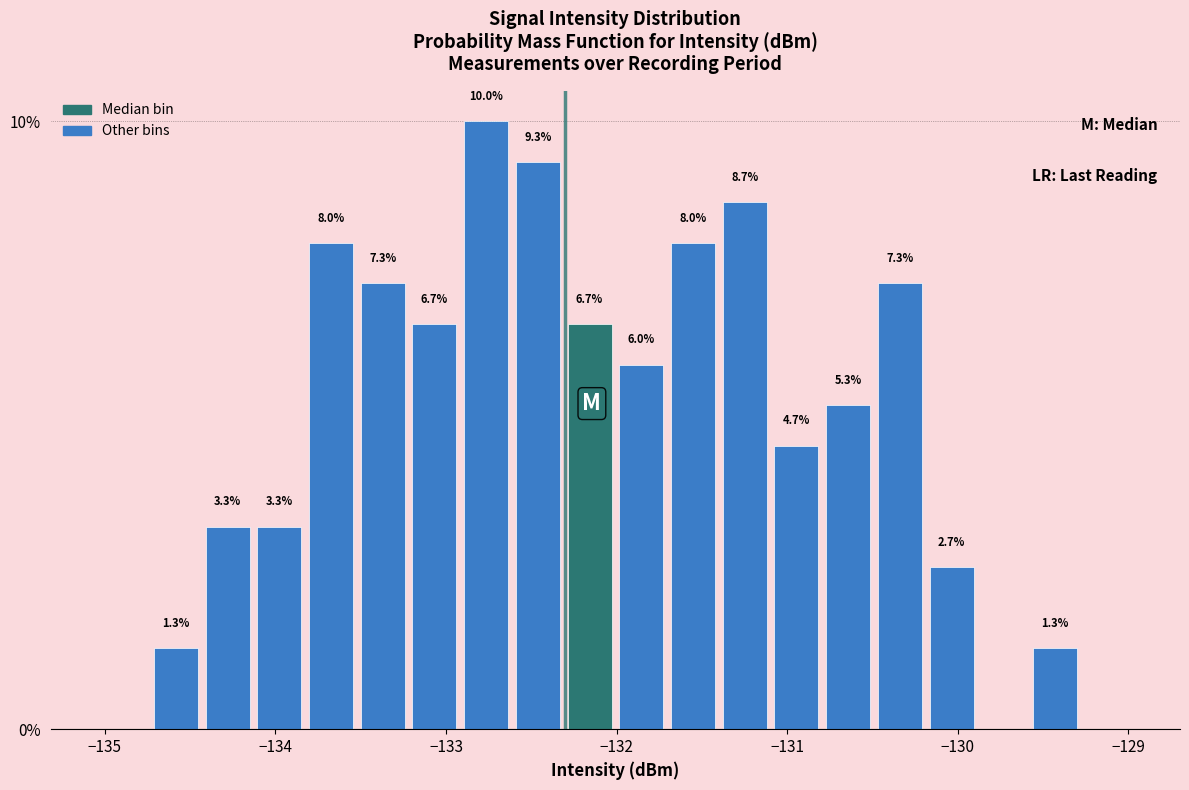

Read against the x-axis, roughly where is the centre of the tallest bar?

-132.8